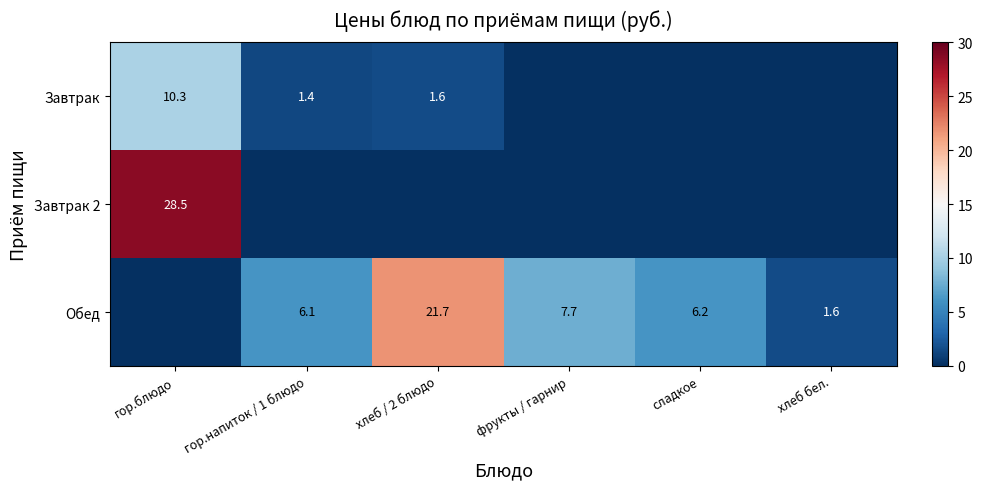

At how many categories does at least one series exceed 21?

2